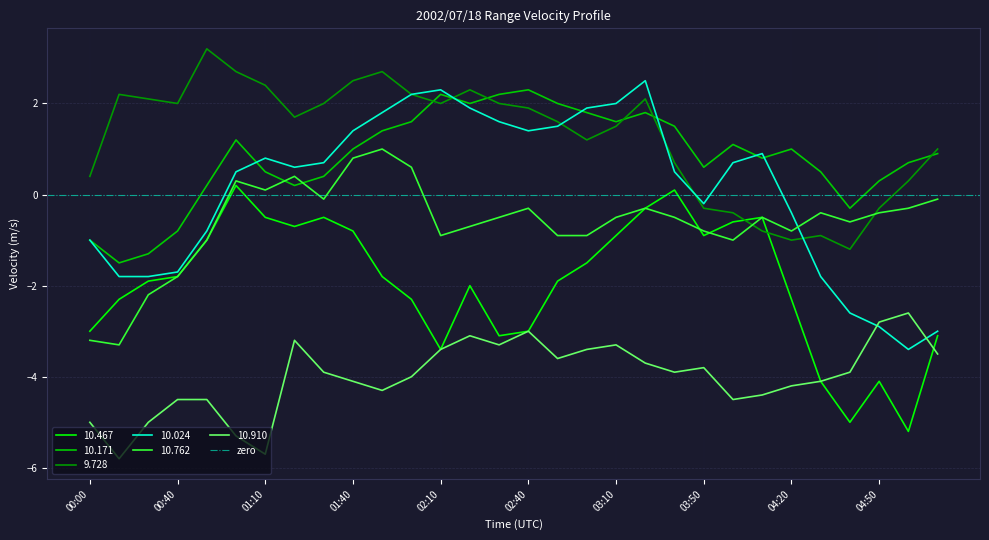

True or false:   9.728 and  10.910 cross at least once.

False